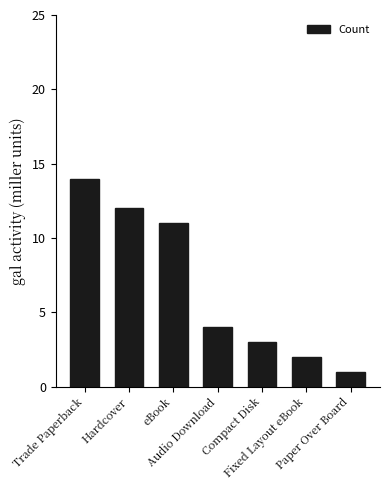

At which label does the data first exceed 4?

Trade Paperback